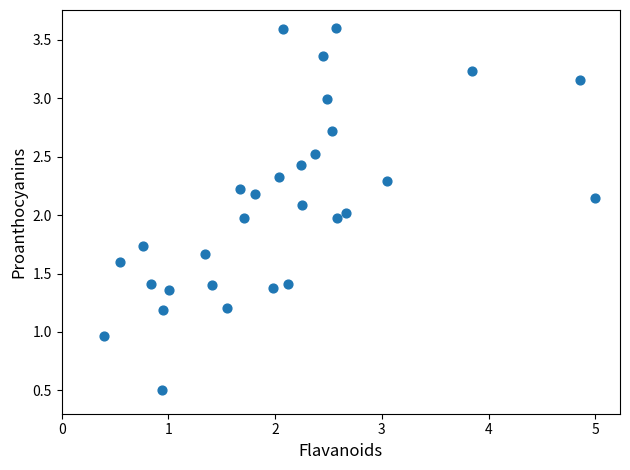

What is the range of Y values (max minus min)?

3.1